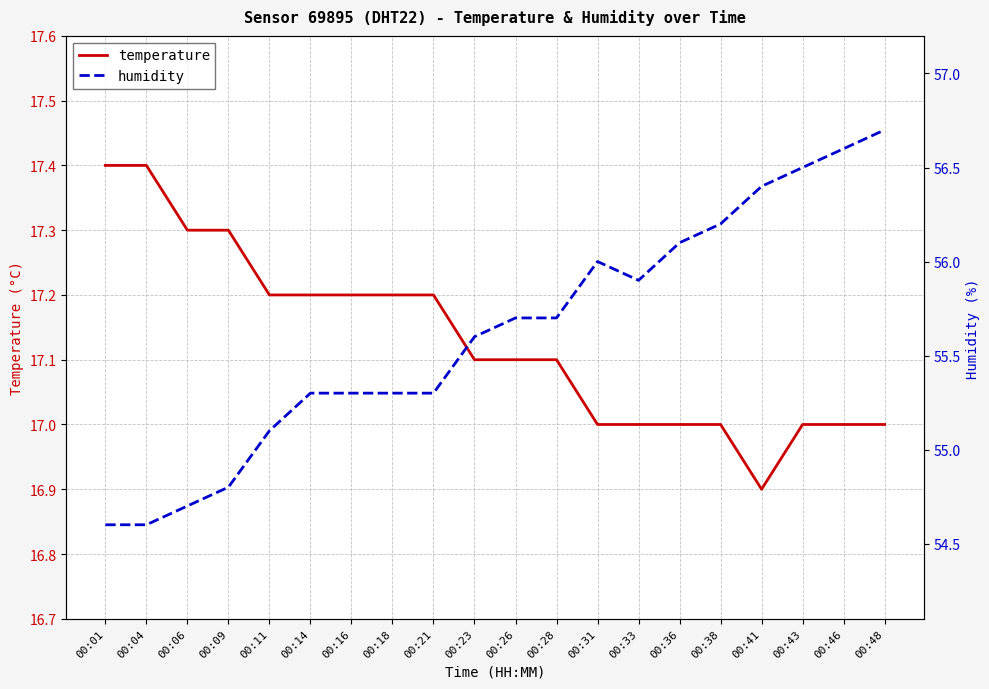

What is the sum of all temperature values?

342.6